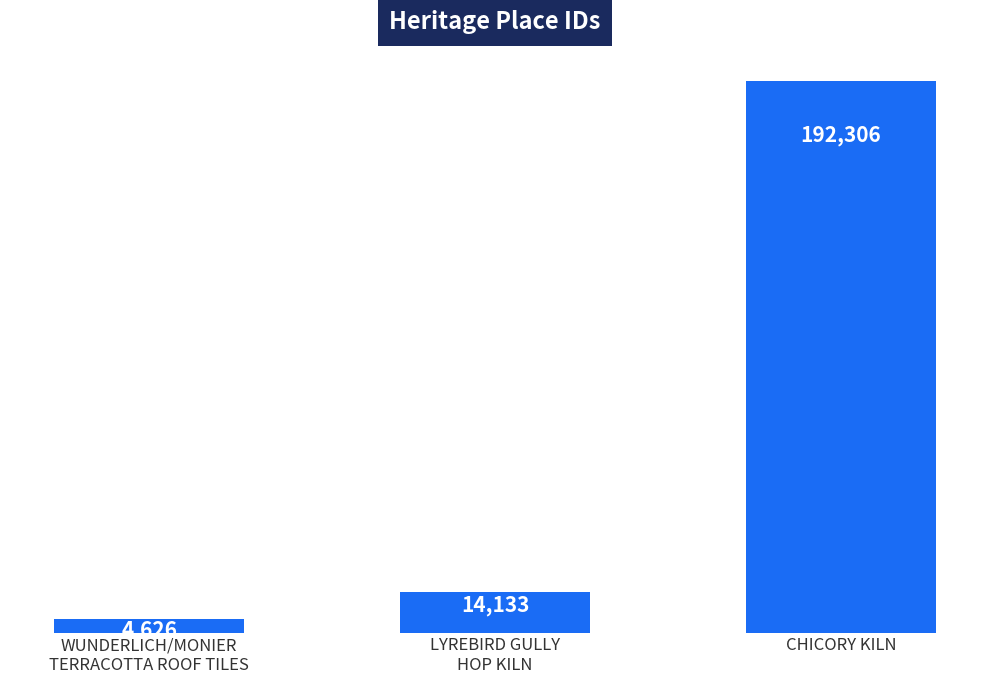

List the labels in order of value, largest first.

CHICORY KILN, LYREBIRD GULLY
HOP KILN, WUNDERLICH/MONIER
TERRACOTTA ROOF TILES